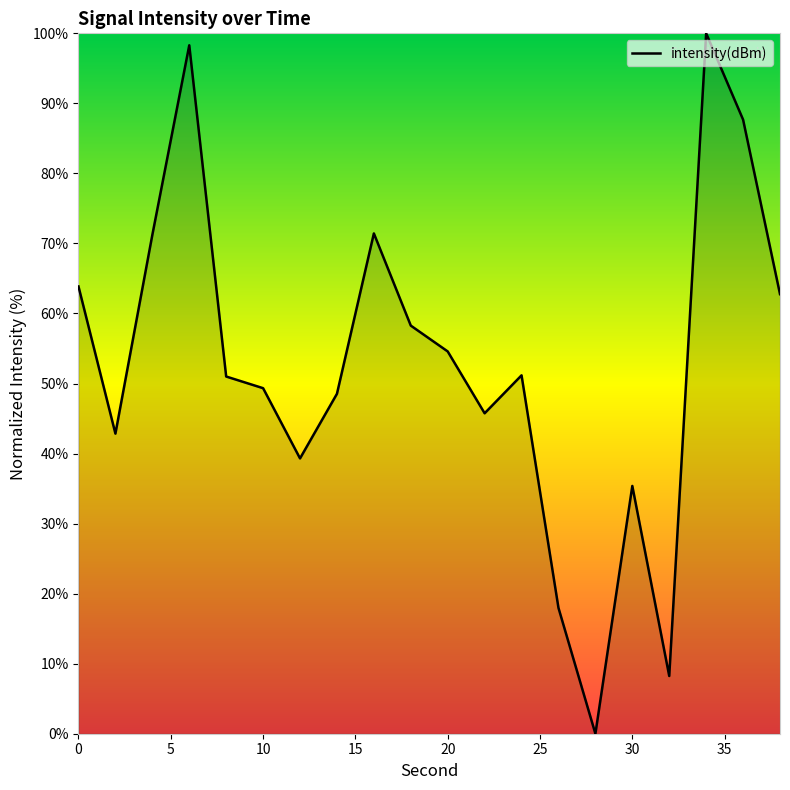

What is the difference between the maximum and minimum values?

100.0